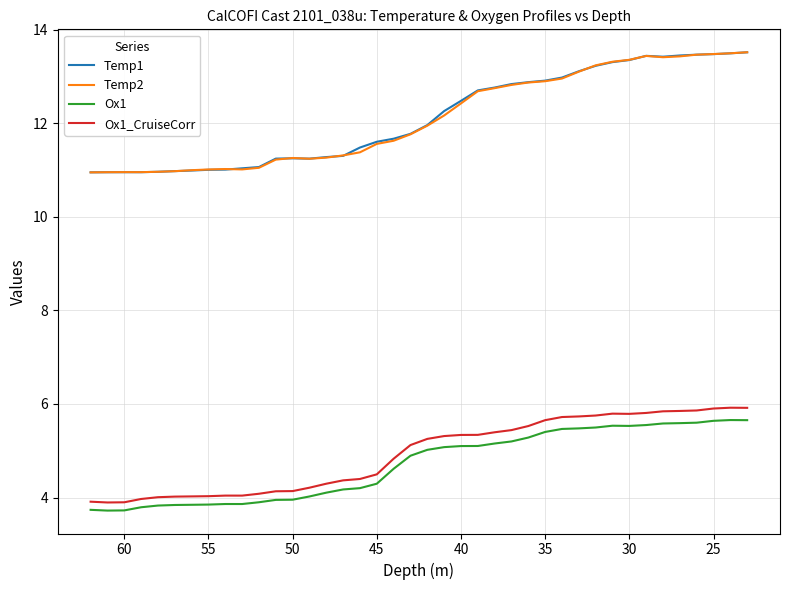

True or false: Ox1_CruiseCorr and Temp2 intersect in this chart.

False